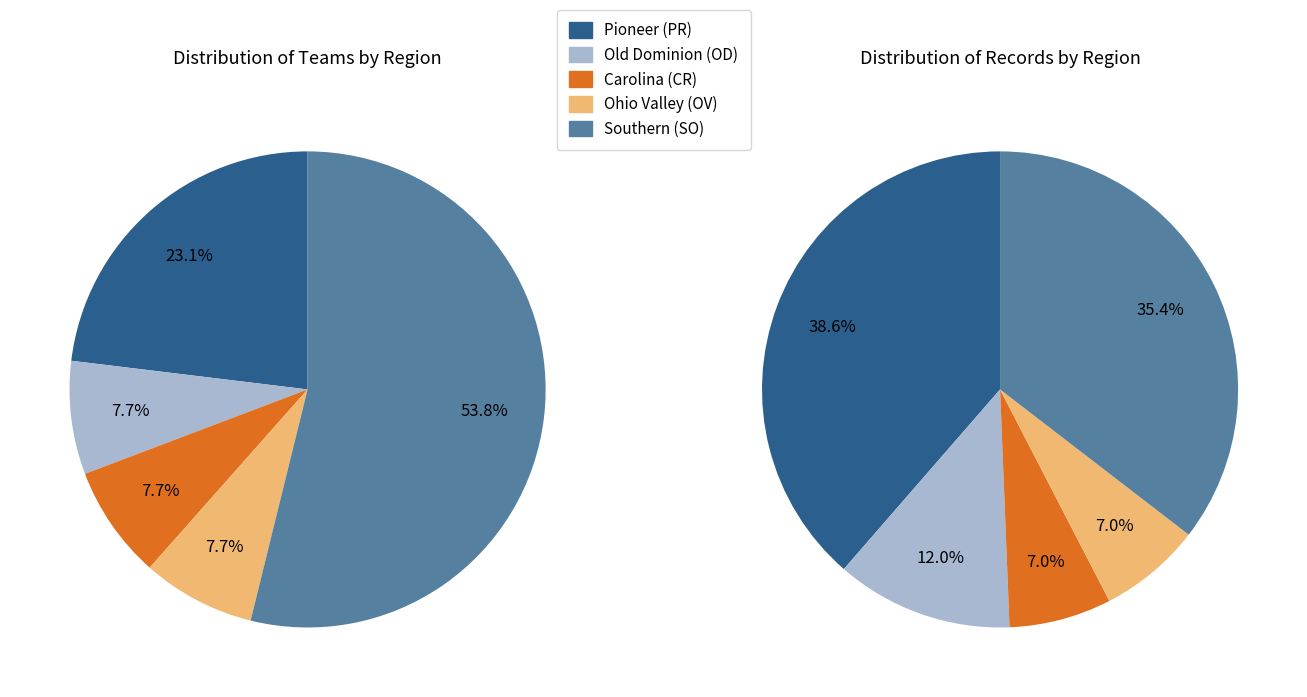

What is the change in value from Pioneer (PR) to Carolina (CR)?

-2